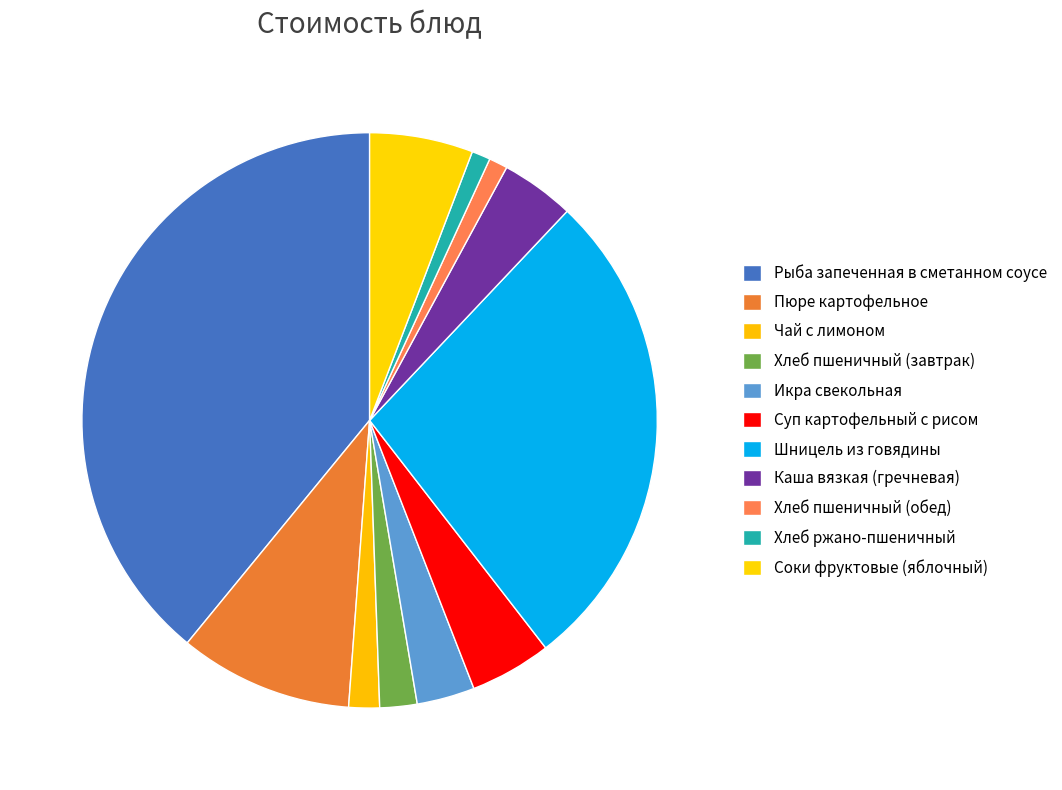

How many segments does this pie chart have?

11